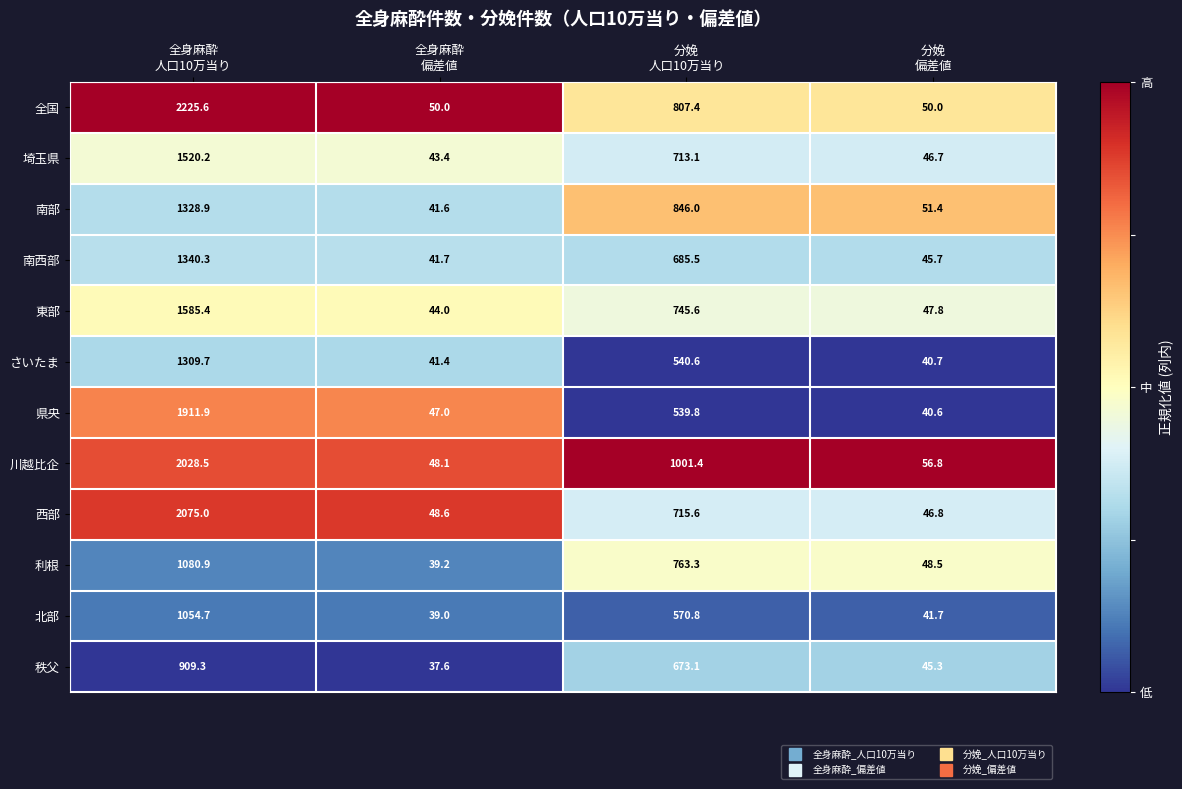

Which series has the largest range (max minus min)?

全国